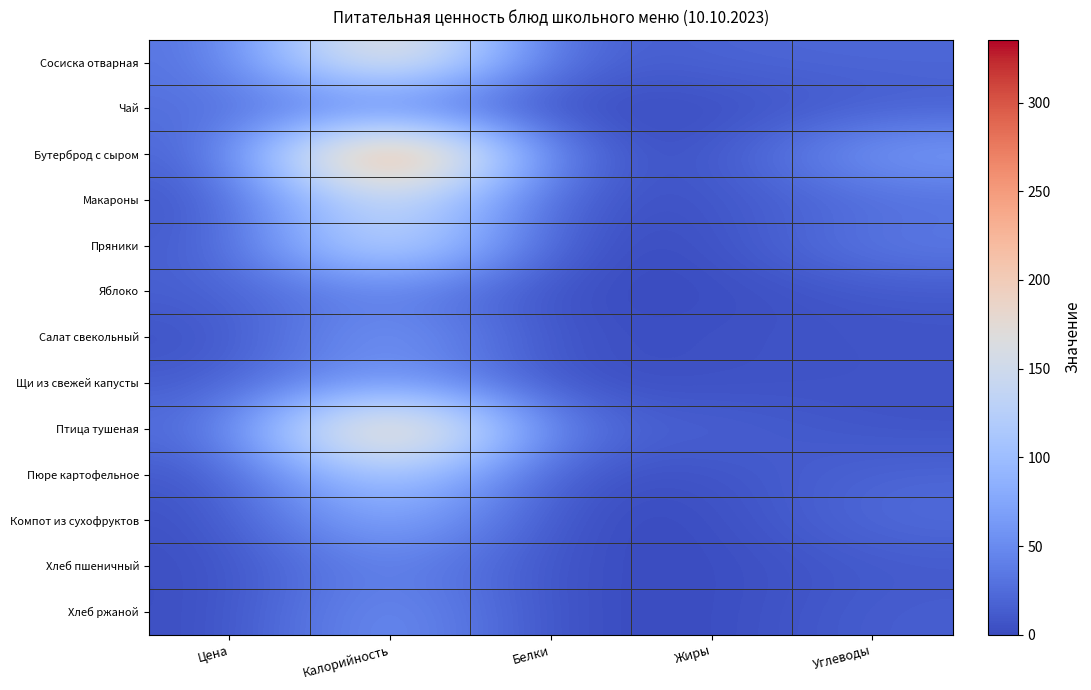

What is the total value across all series at Углеводы?

271.5